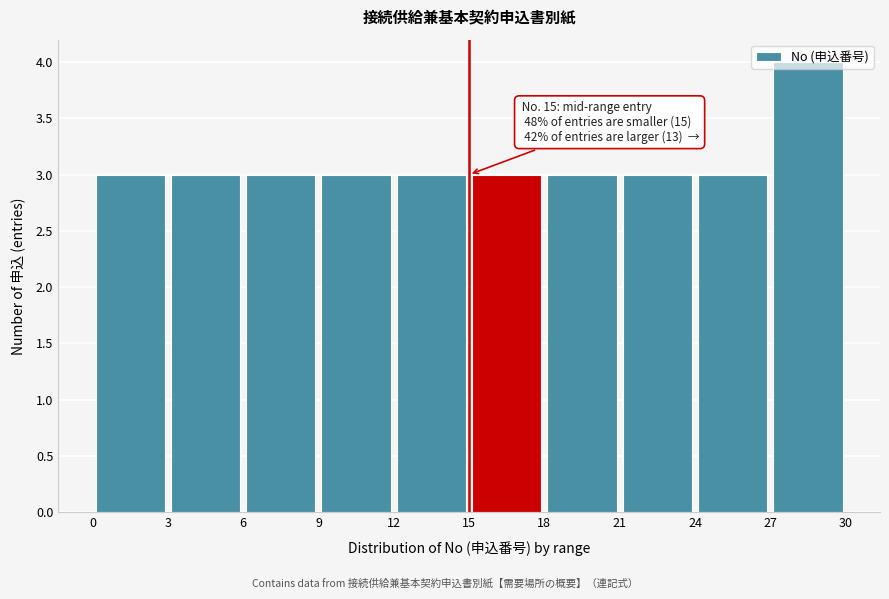

Over which range of the x-axis is the bar tallest?

27 to 30